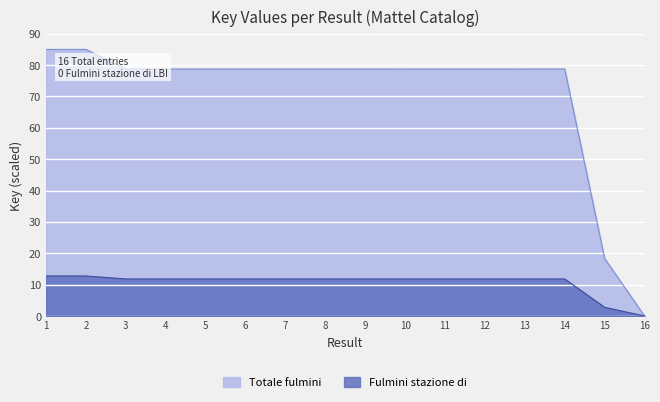

Is it true that the value at 3 is 136.1?

False